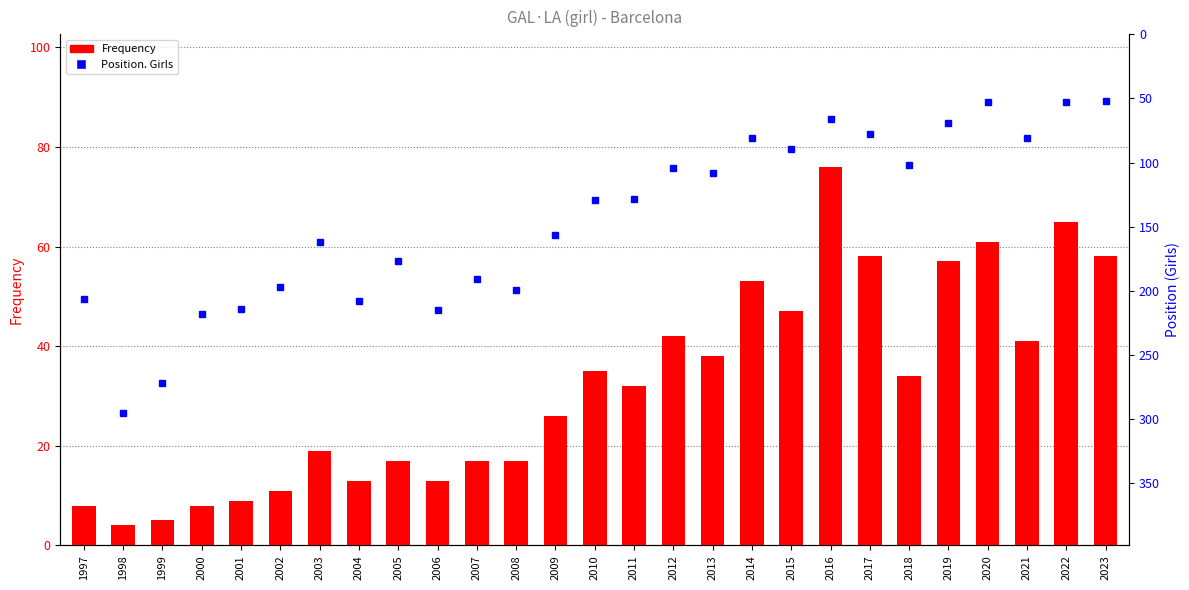

What is the spread (max minus min) of values at 2009?

130